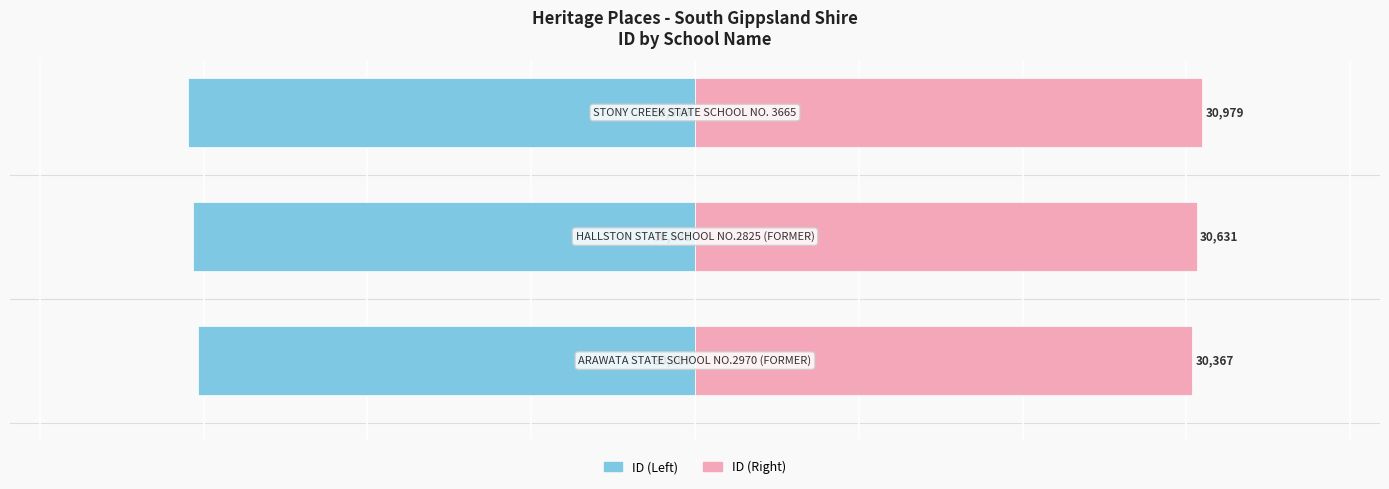

At how many categories does at least one series exceed 9229?

3